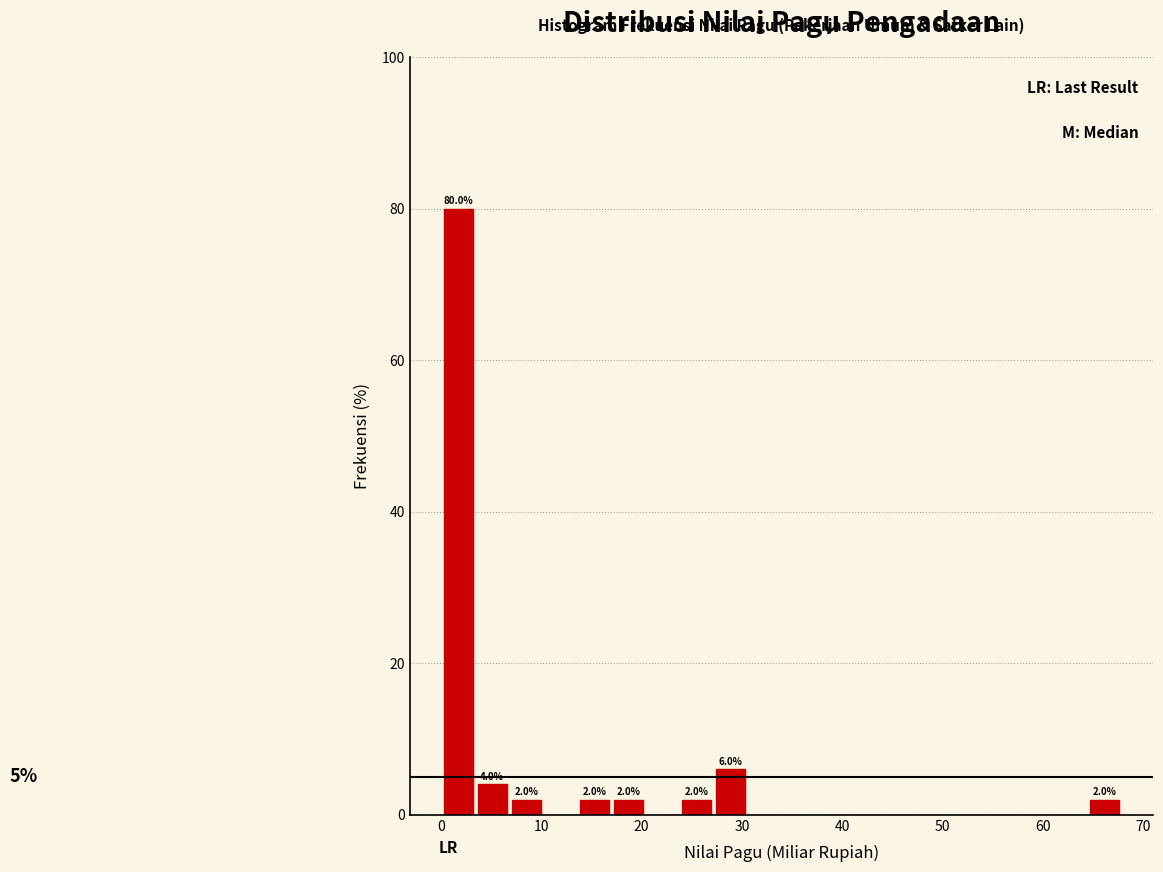

Around what value on the x-axis is the tallest bar? Give the approximate position of its centre, as read against the axis.

2